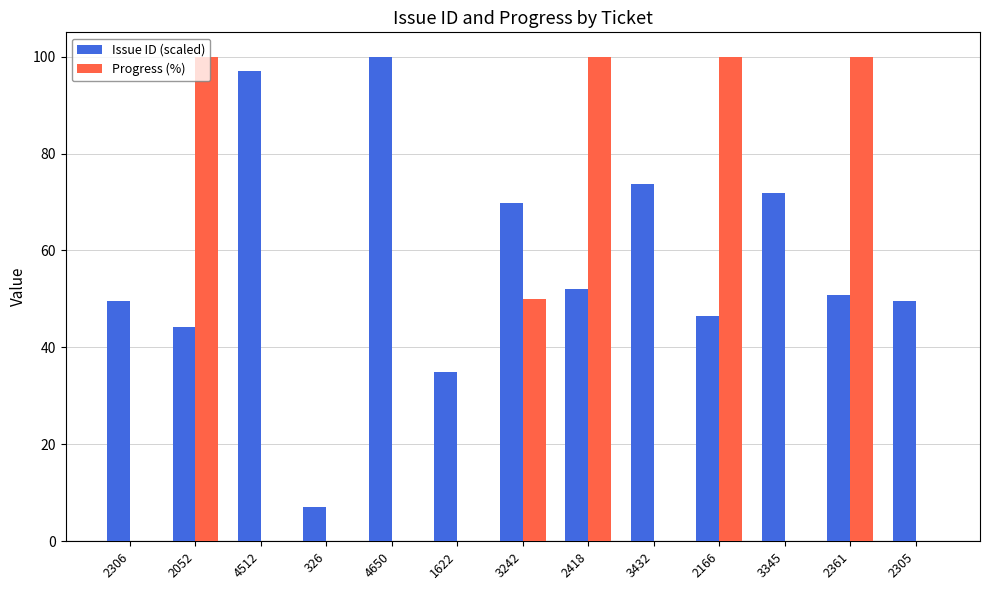

What is the highest value of the Progress (%) series?

100.0